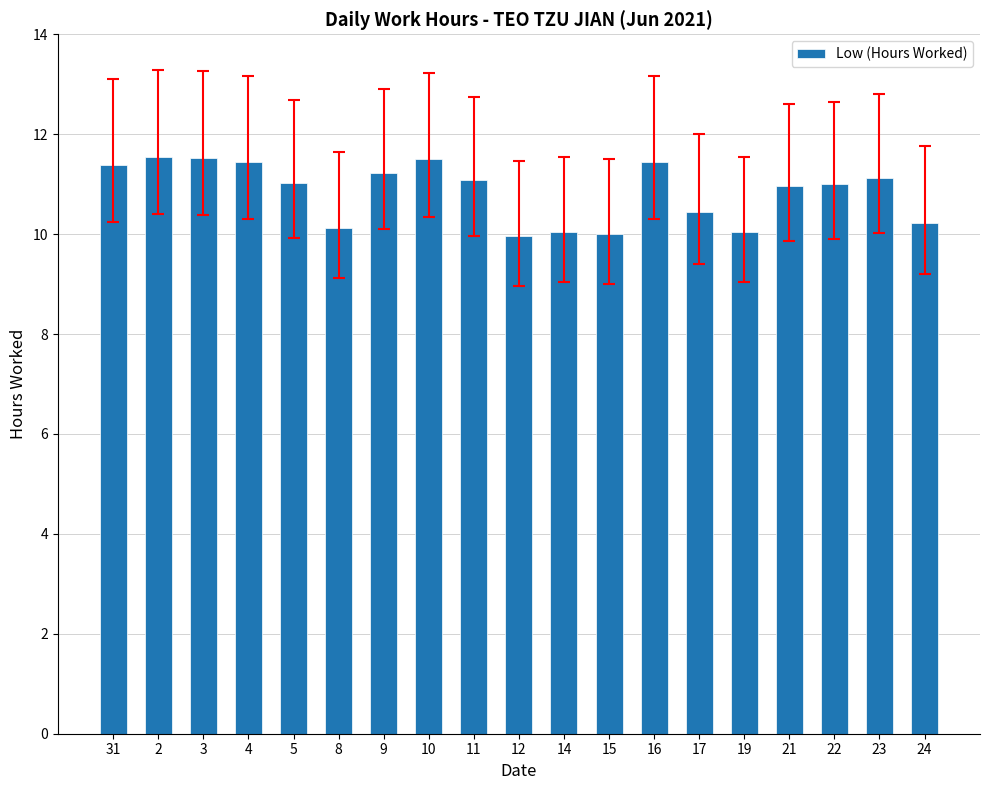

What is the label of the 15th bar from the left?

19